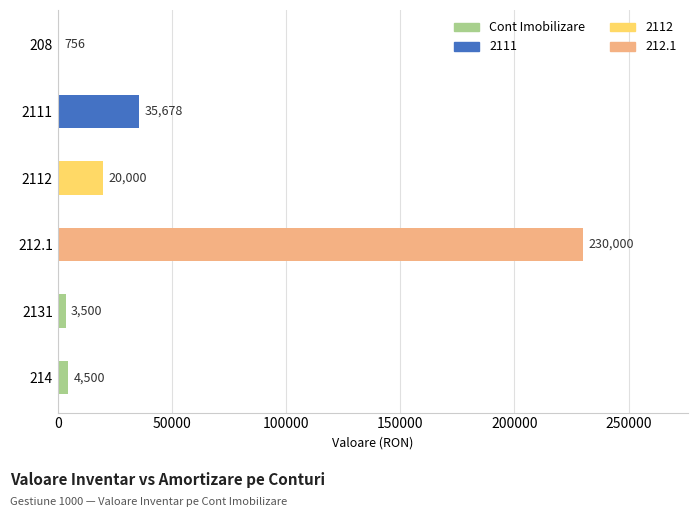

What is the maximum value shown in the chart?

230000